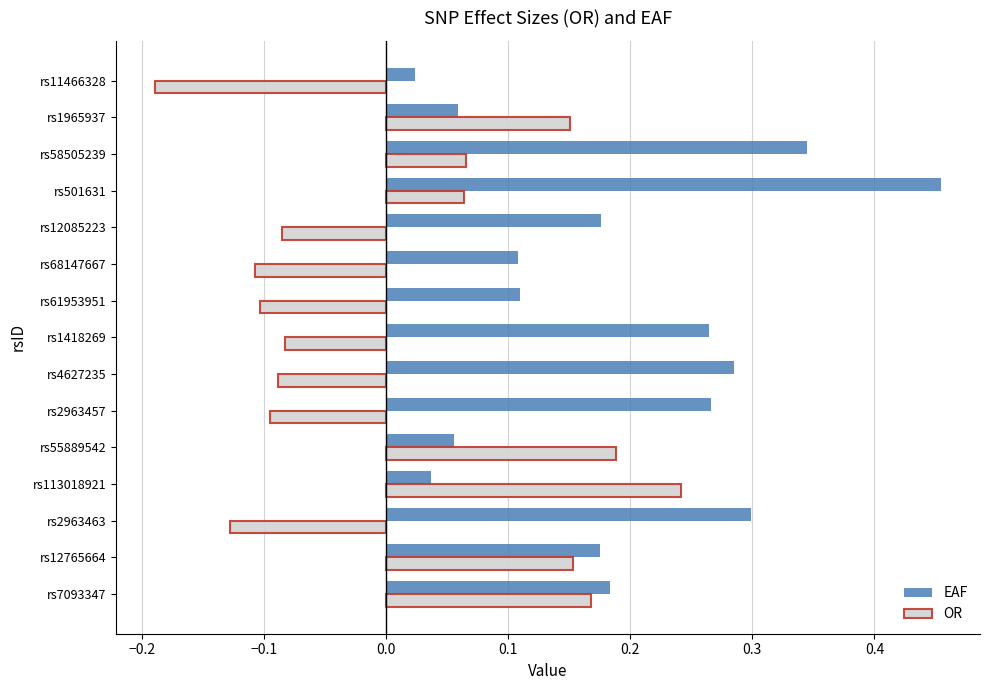

Rank the series at rs68147667 from highest to lowest value.

EAF, OR